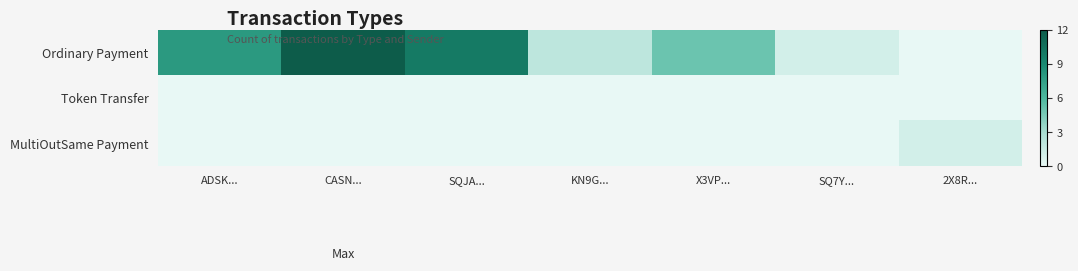

What is the difference between the highest and lowest values at SQ7Y...?

1